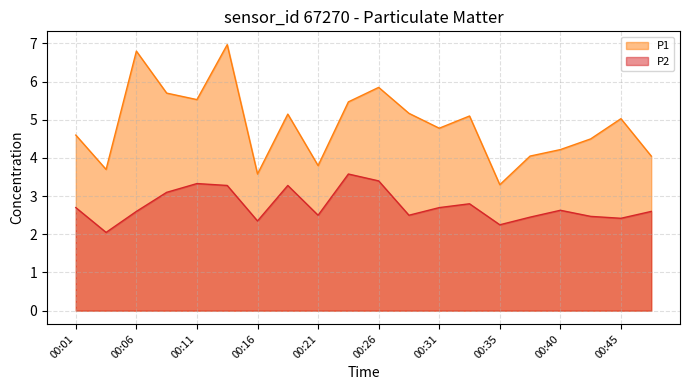

At how many categories does at least one series exceed 6?

2